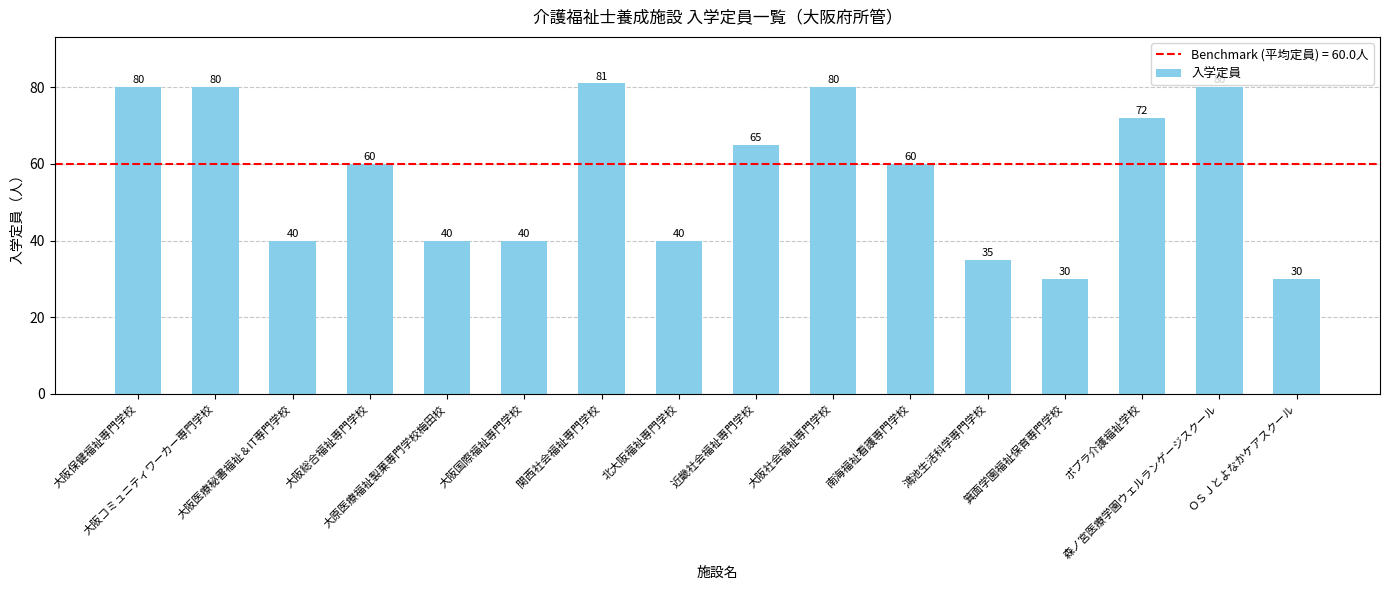

What is the maximum value shown in the chart?

81